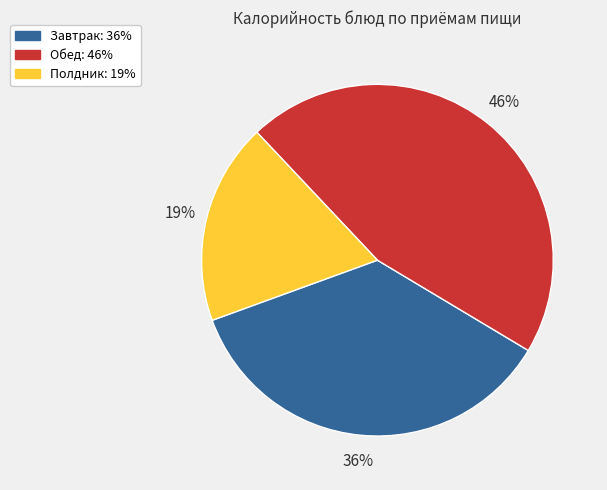

To the nearest percent, what is the average slice percentage?

33%